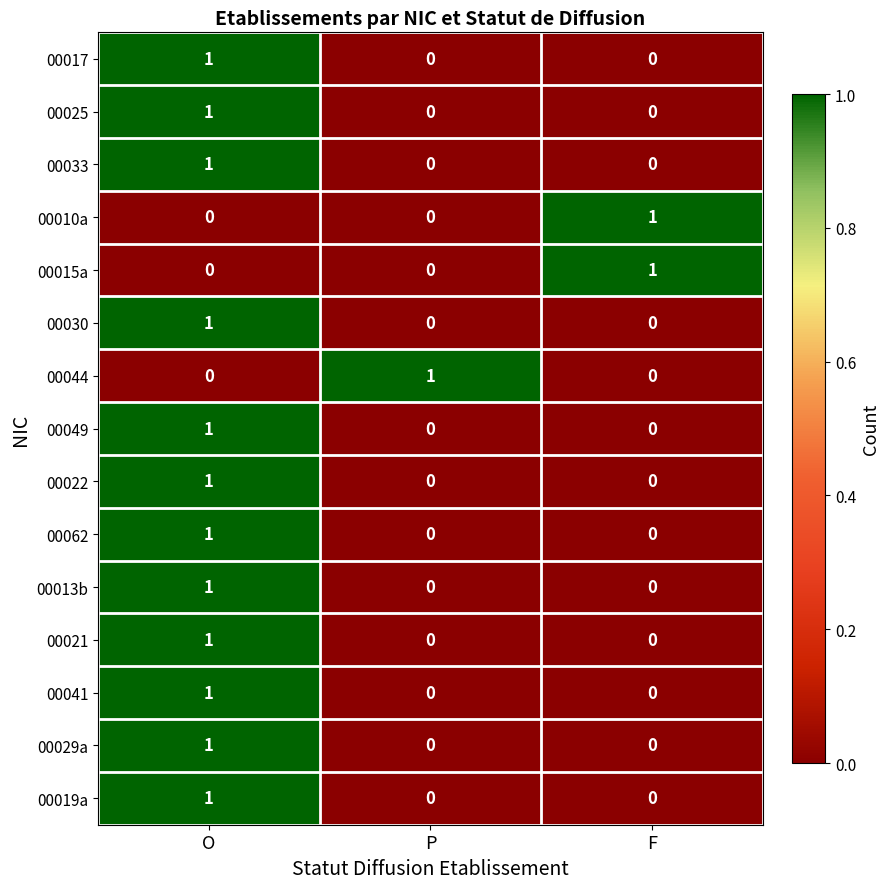

True or false: 00022 has a value of 0 at F.

True